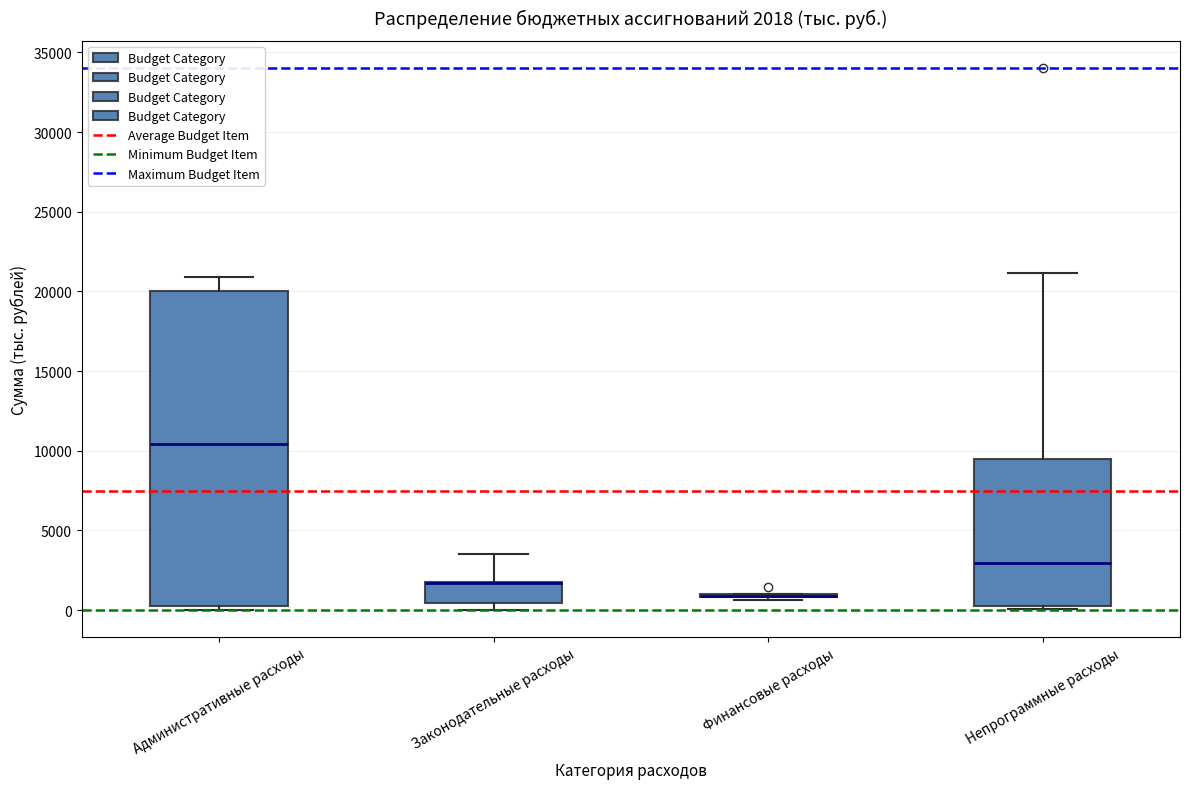

Which box is the tallest, from its lower edge to its upper edge?

Административные расходы